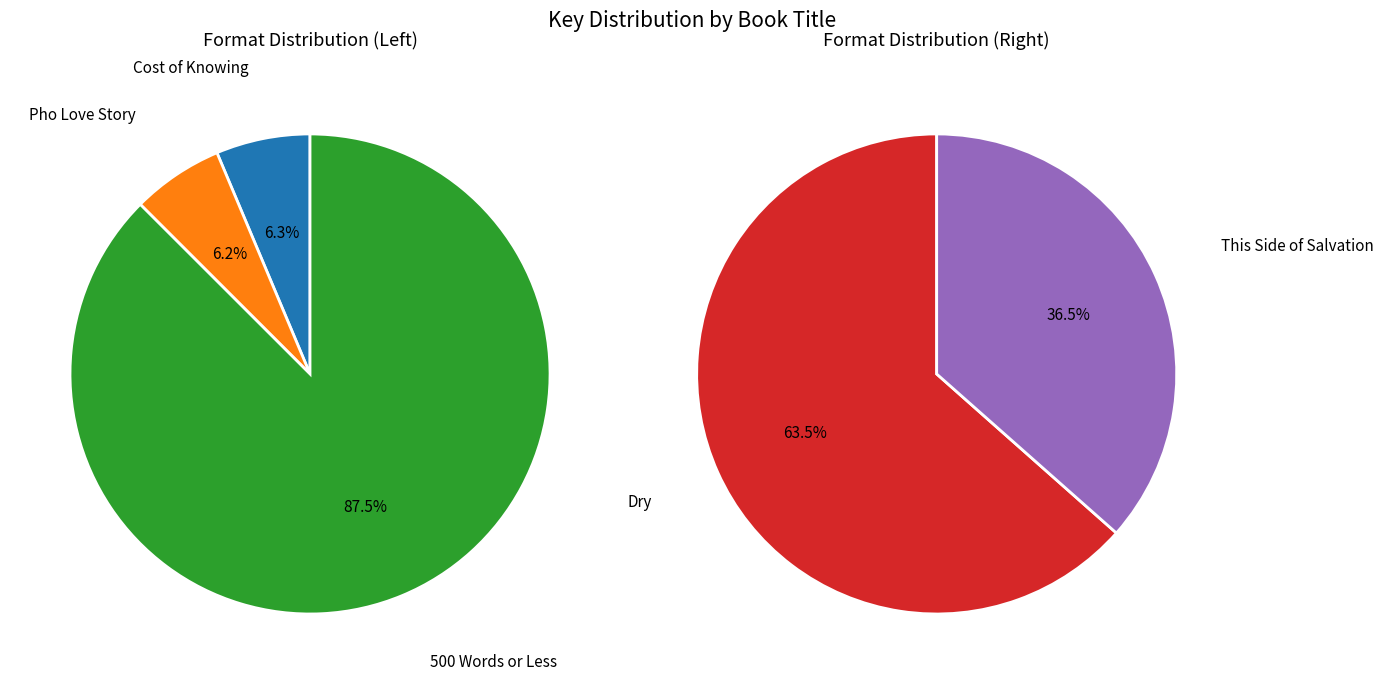

How many segments does this pie chart have?

5